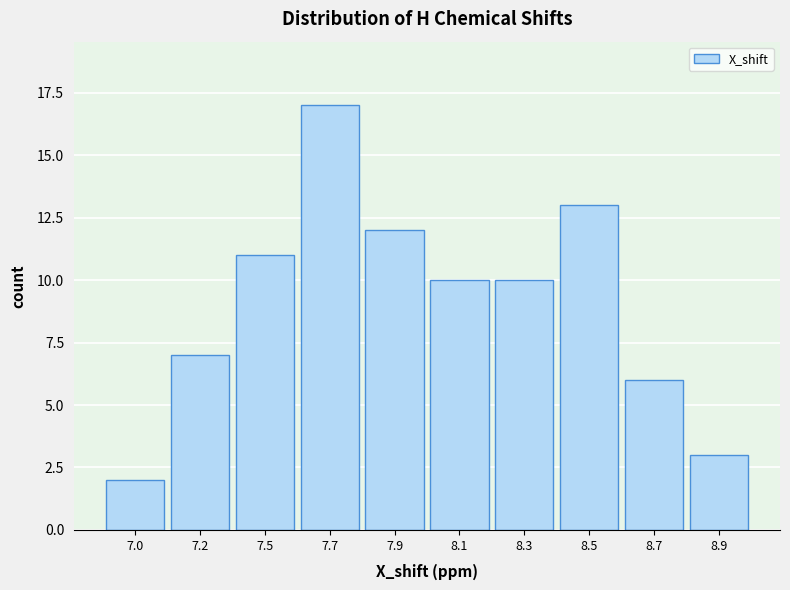

Reading left to right, list all the values displayed in this chart.

2	7	11	17	12	10	10	13	6	3